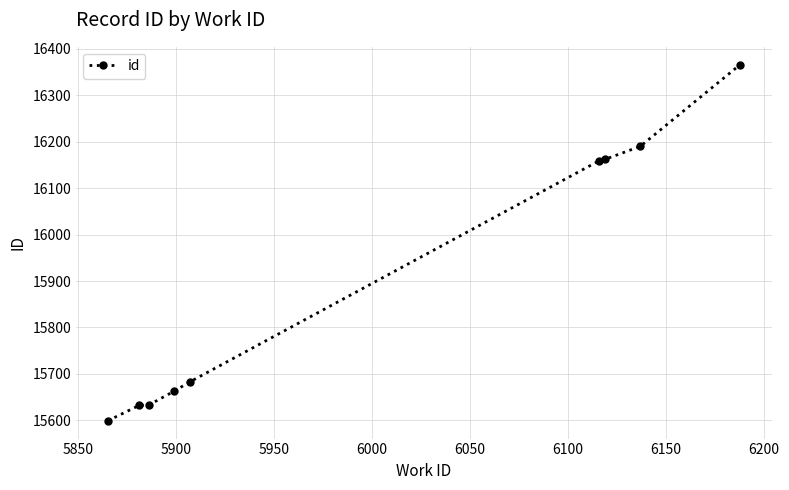

What is the difference between the second highest and minimum values?

591